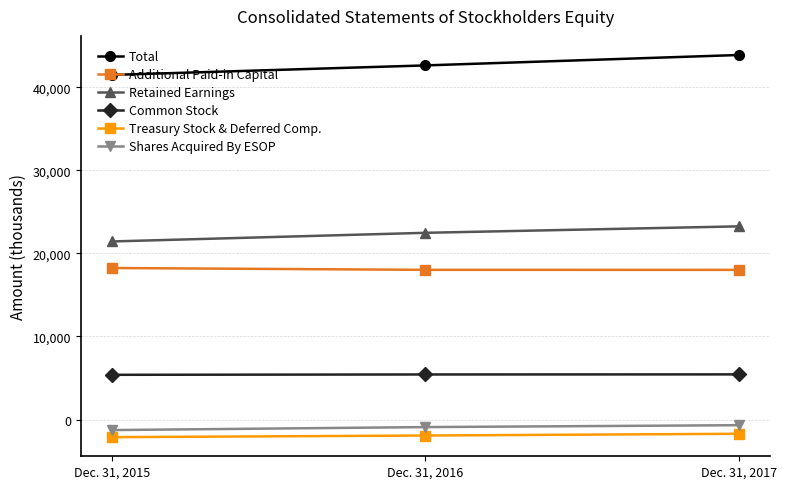

How many values in the Common Stock series are below 5425?

1